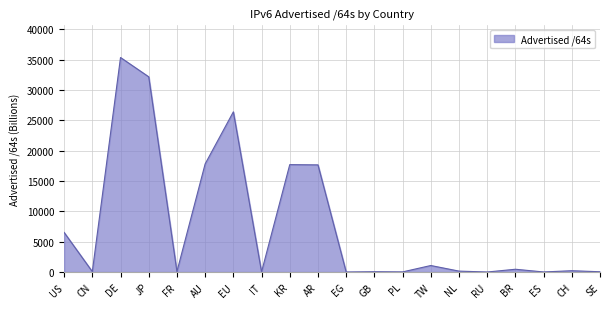

What is the difference between the maximum and minimum values?

35347.6